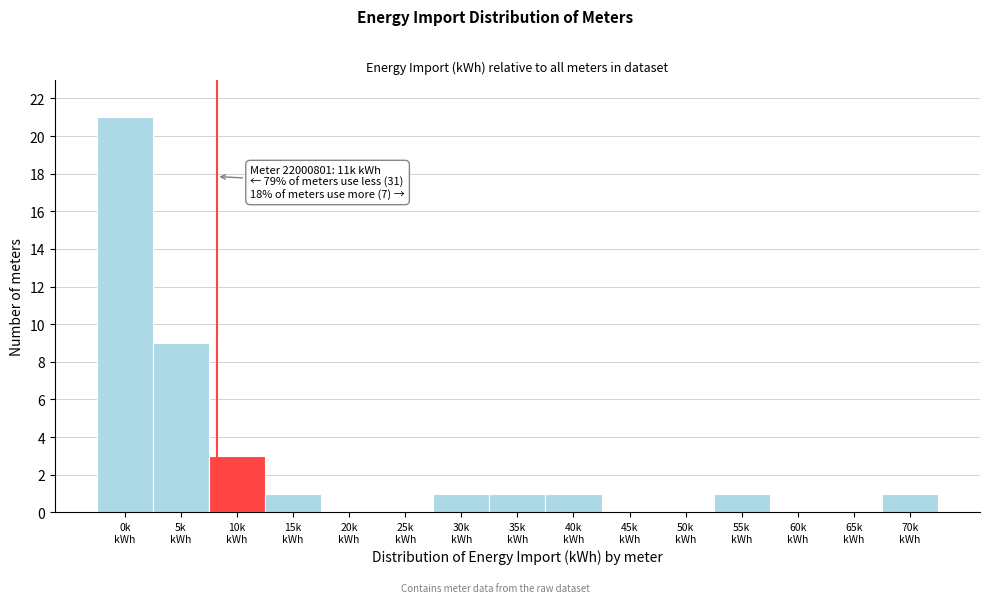

What is the maximum value shown in the chart?

21